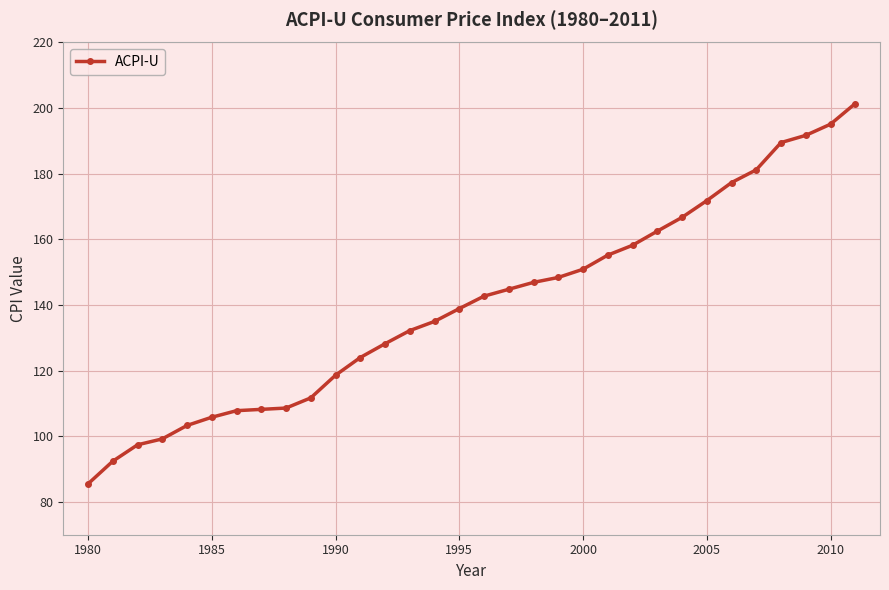

Count the number of categories in the chart.

32